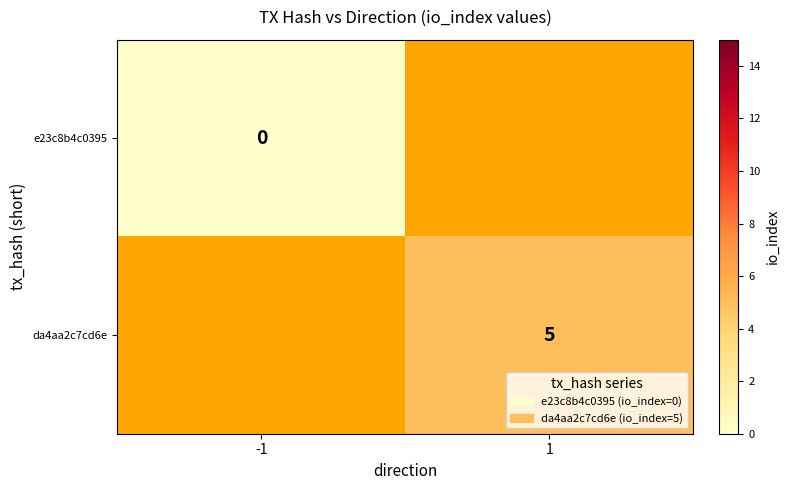

The value of da4aa2c7cd6e at 1 is 5. True or false?

True